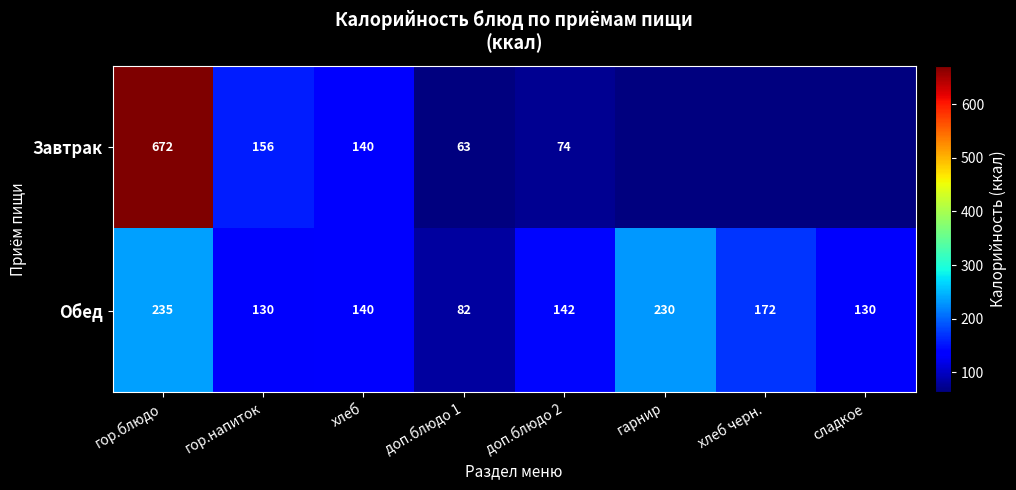

The value of Завтрак at гор.напиток is 156. True or false?

True